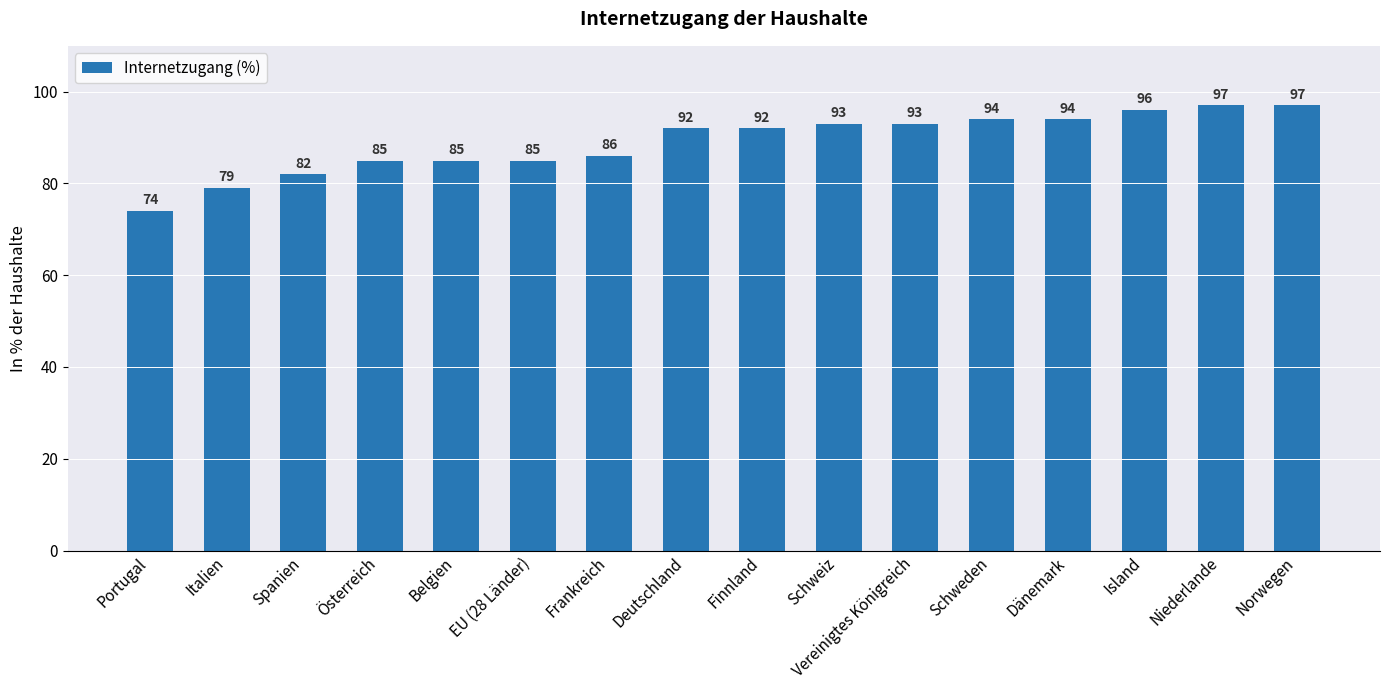

How many values are below 92?

7